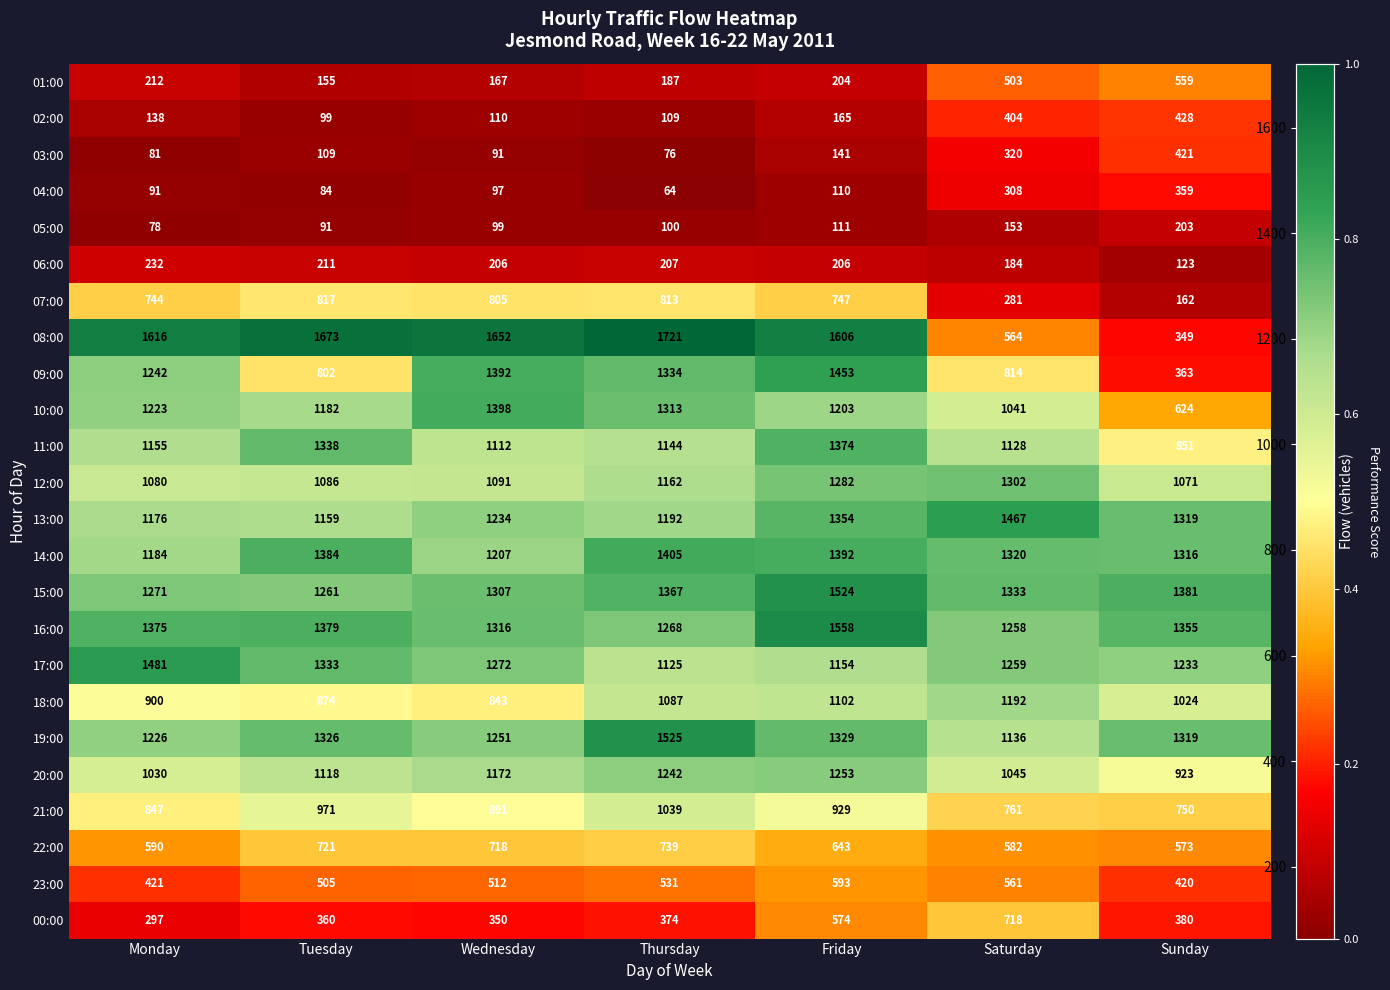

Is it true that 10:00 equals 518 at Monday?

False